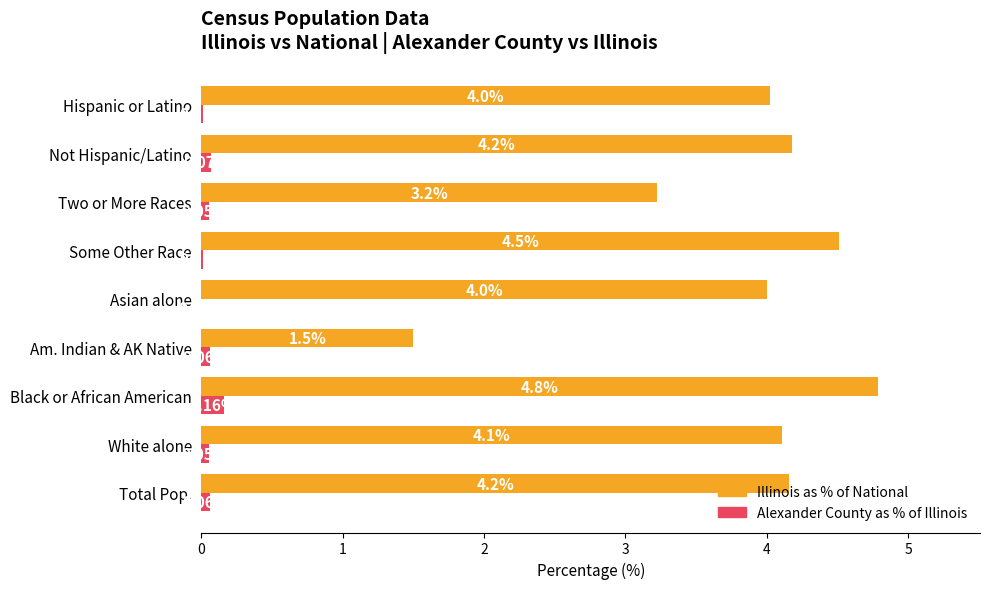

Which series has the largest total across all categories?

Illinois as % of National